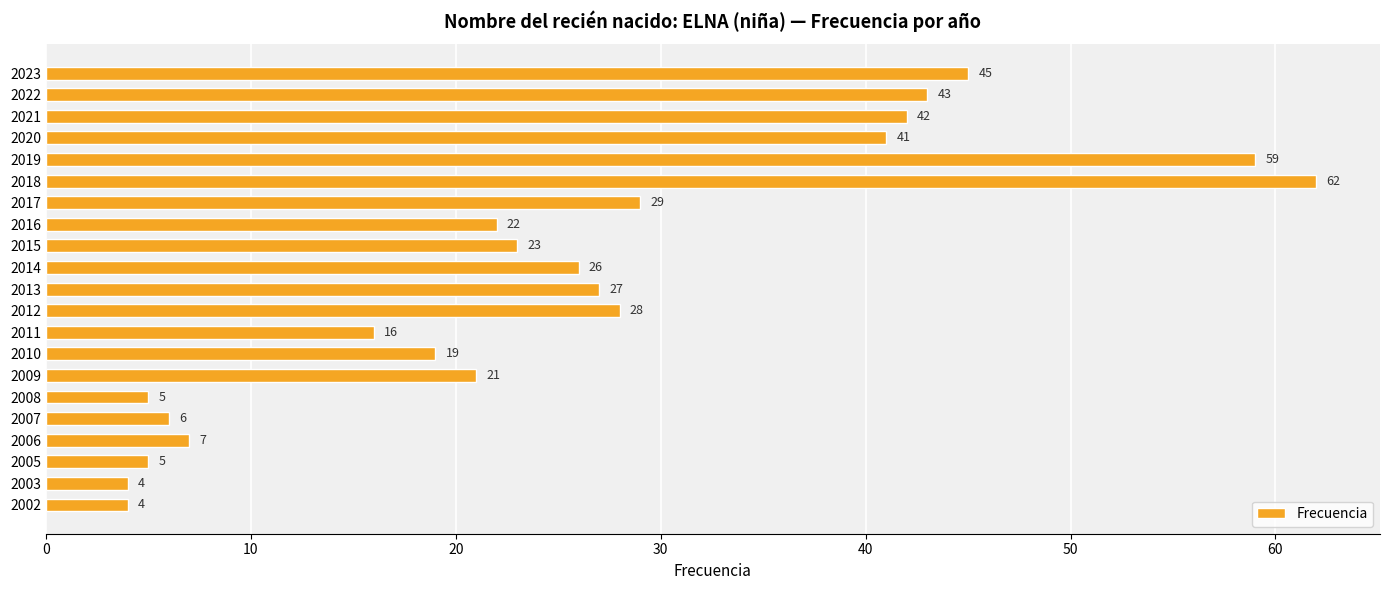

Reading bottom to top, list all the values displayed in this chart.

2002=4	2003=4	2005=5	2006=7	2007=6	2008=5	2009=21	2010=19	2011=16	2012=28	2013=27	2014=26	2015=23	2016=22	2017=29	2018=62	2019=59	2020=41	2021=42	2022=43	2023=45